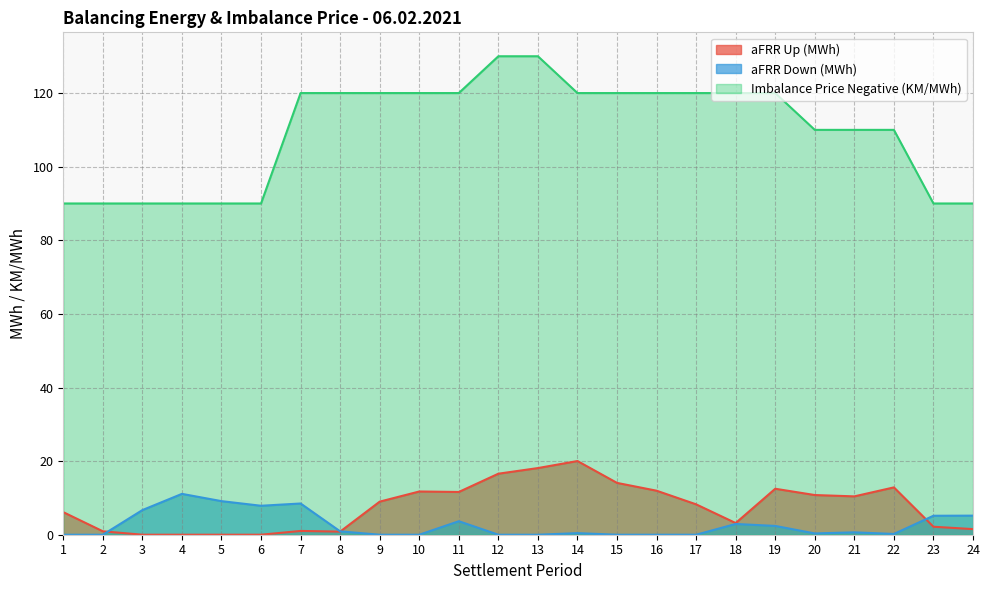

How many categories are shown in the chart?

24